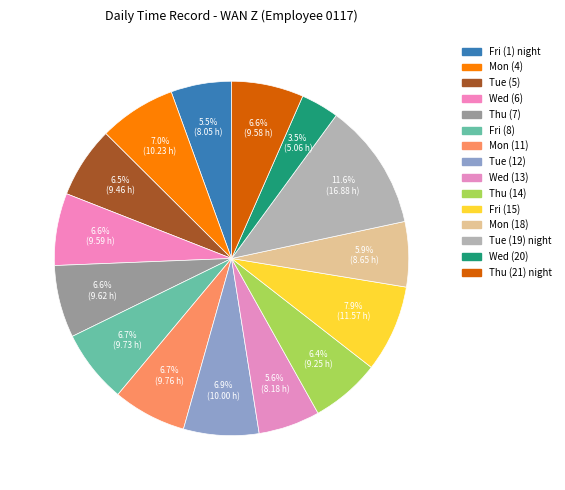

Count the number of slices in the pie.

15